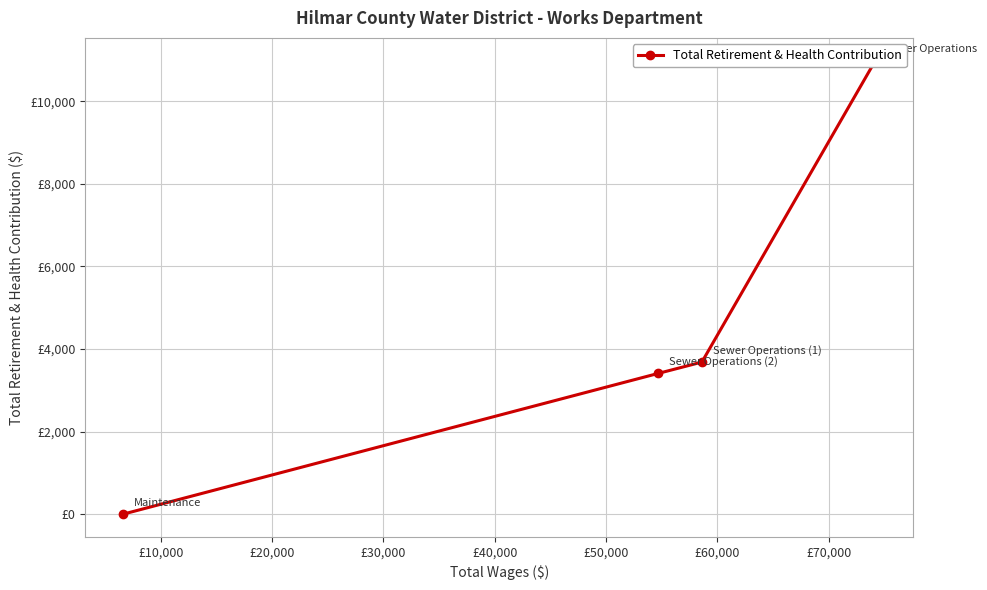

How many data points does each series have?

4